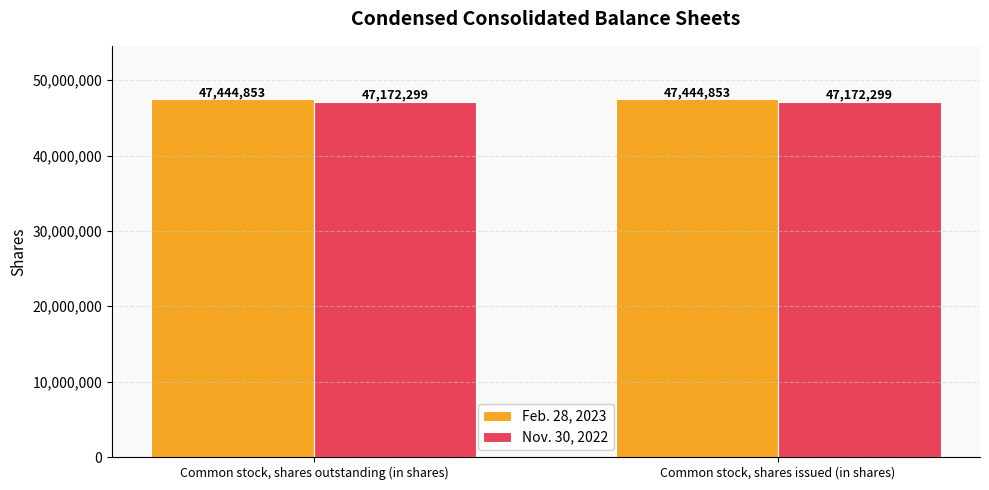

How many categories are shown in the chart?

2